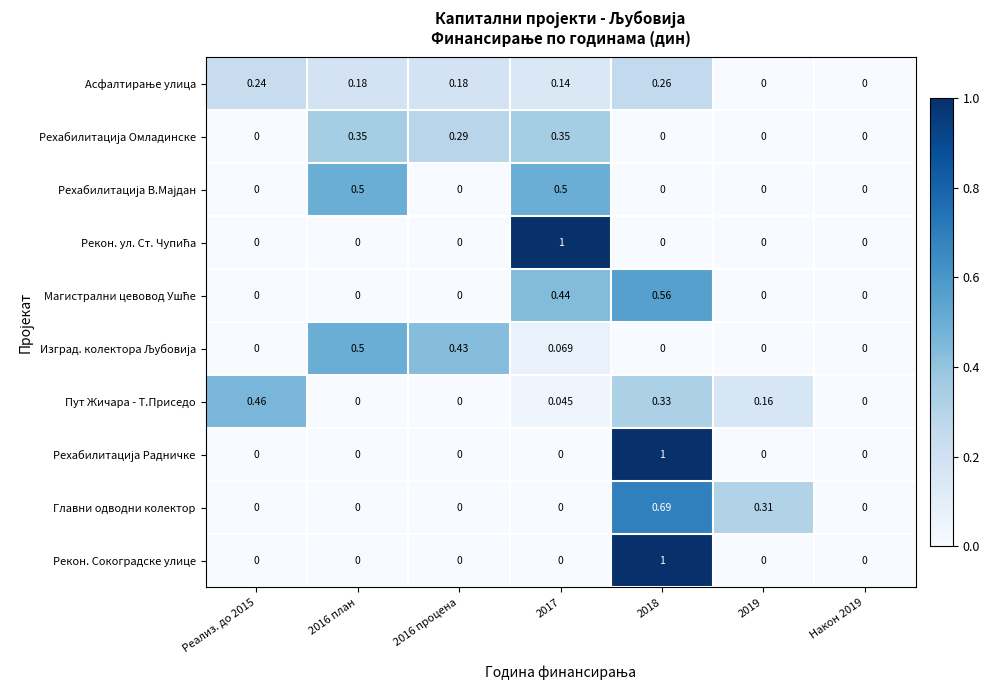

How many distinct data groups are displayed?

10